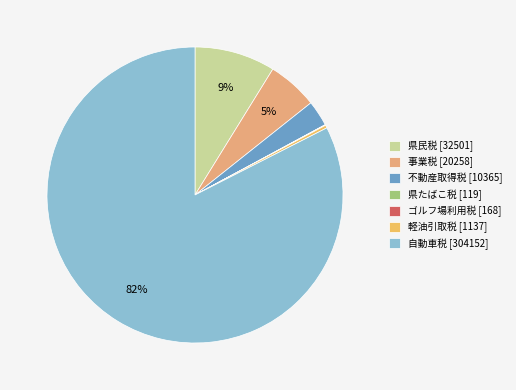

How many segments does this pie chart have?

7